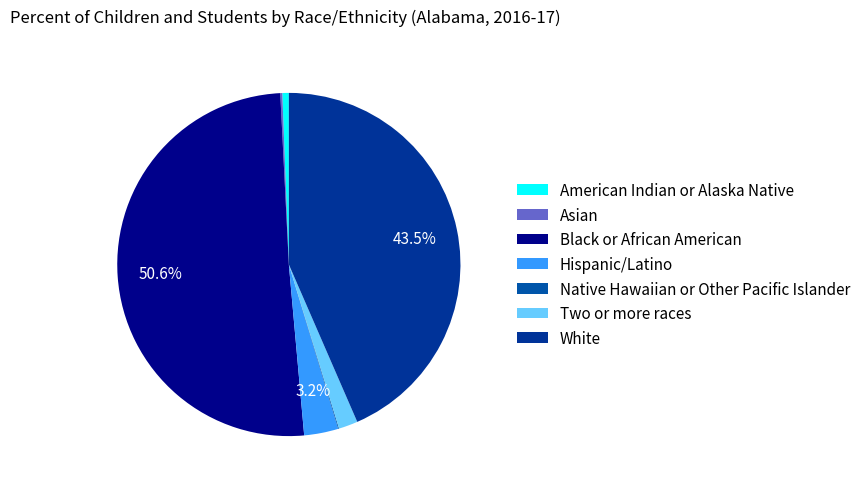

What is the smallest slice in the pie chart?

Native Hawaiian or Other Pacific Islander